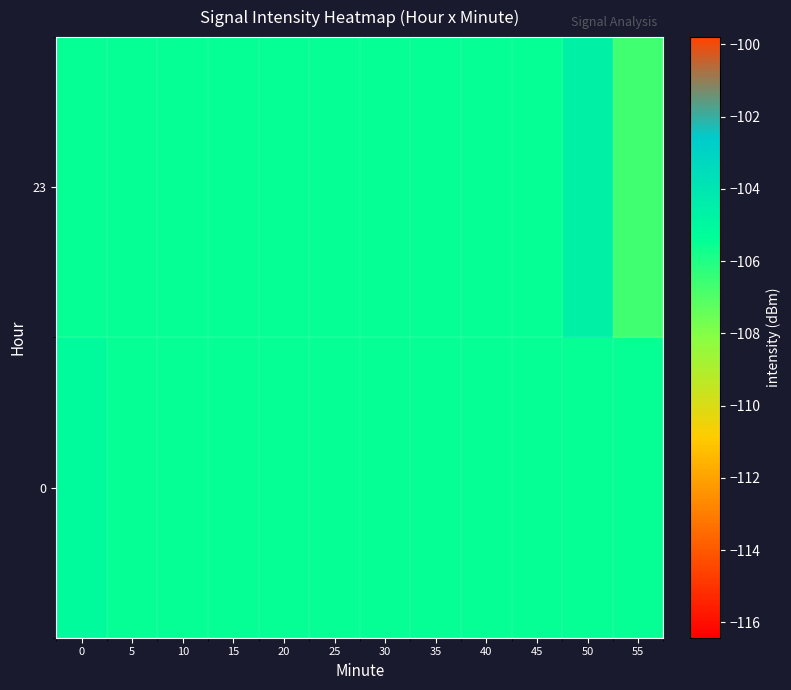

At how many categories does at least one series exceed -105?

1